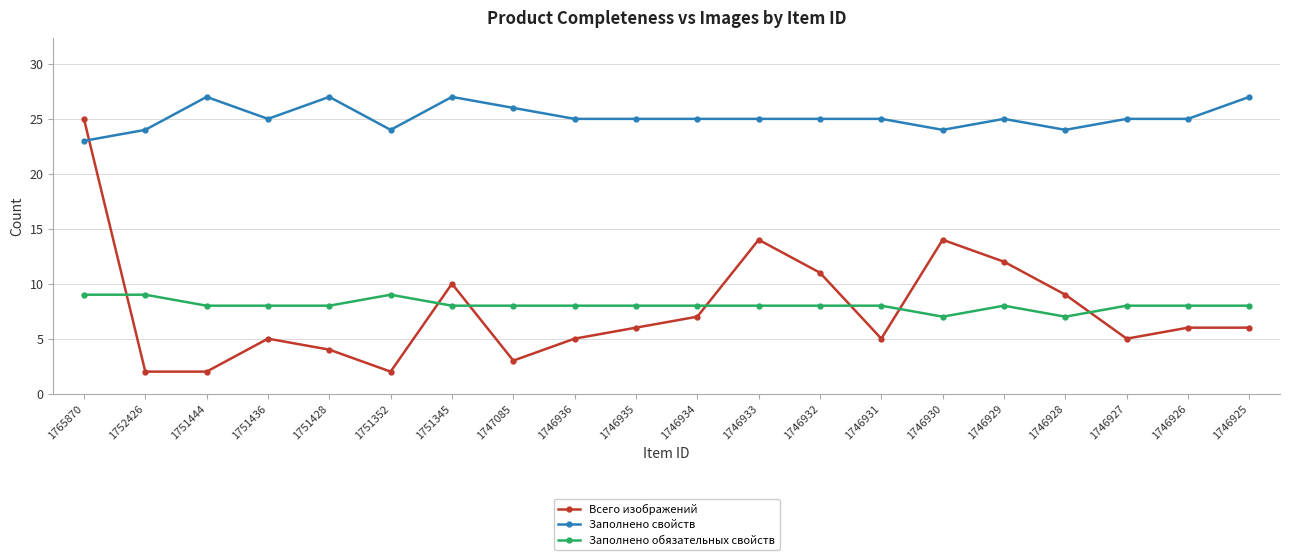

Reading left to right, list all the values displayed in this chart.

Всего изображений: 1765870=25	1752426=2	1751444=2	1751436=5	1751428=4	1751352=2	1751345=10	1747085=3	1746936=5	1746935=6	1746934=7	1746933=14	1746932=11	1746931=5	1746930=14	1746929=12	1746928=9	1746927=5	1746926=6	1746925=6
Заполнено свойств: 1765870=23	1752426=24	1751444=27	1751436=25	1751428=27	1751352=24	1751345=27	1747085=26	1746936=25	1746935=25	1746934=25	1746933=25	1746932=25	1746931=25	1746930=24	1746929=25	1746928=24	1746927=25	1746926=25	1746925=27
Заполнено обязательных свойств: 1765870=9	1752426=9	1751444=8	1751436=8	1751428=8	1751352=9	1751345=8	1747085=8	1746936=8	1746935=8	1746934=8	1746933=8	1746932=8	1746931=8	1746930=7	1746929=8	1746928=7	1746927=8	1746926=8	1746925=8